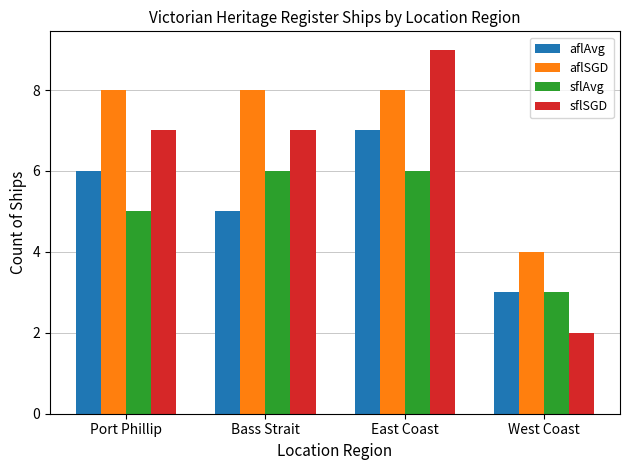

At how many categories does at least one series exceed 2?

4